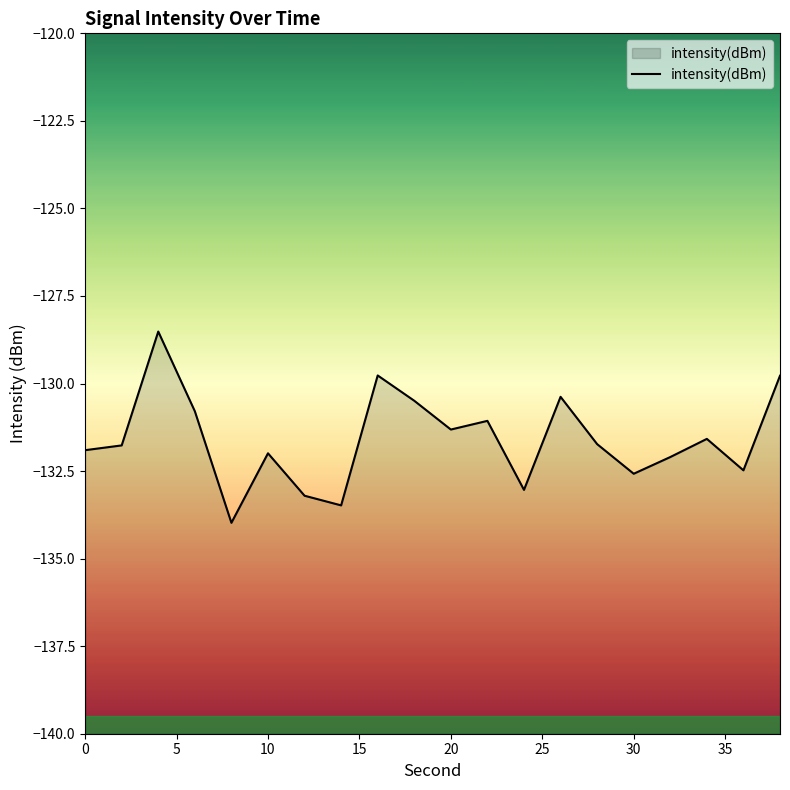

Reading left to right, what are all the values shown in this chart?

-131.9	-131.8	-128.5	-130.8	-134.0	-132.0	-133.2	-133.5	-129.8	-130.5	-131.3	-131.1	-133.0	-130.4	-131.7	-132.6	-132.1	-131.6	-132.5	-129.8